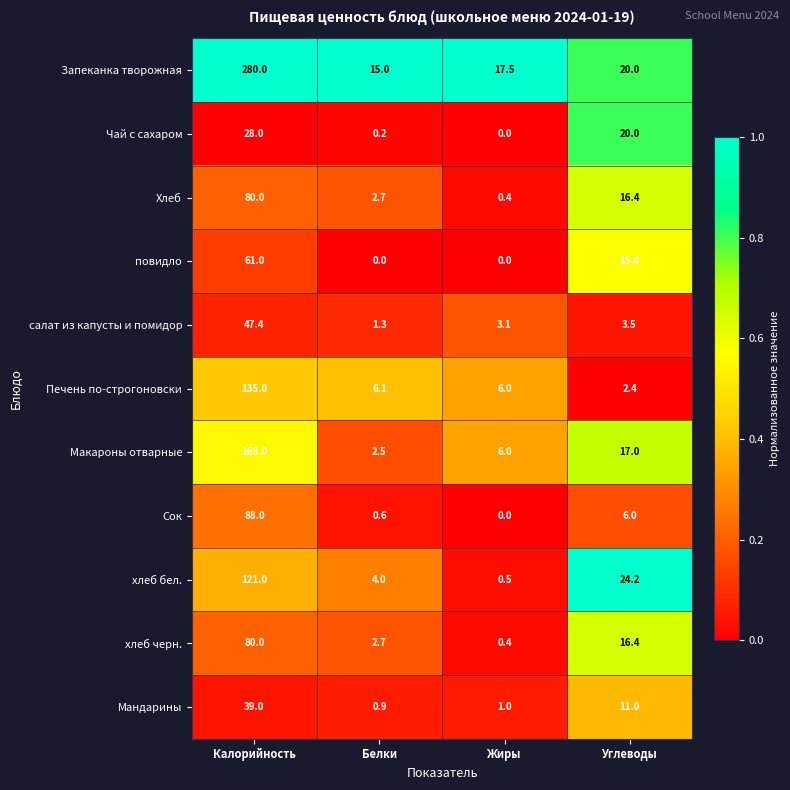

What is the maximum value shown in the chart?

280.0